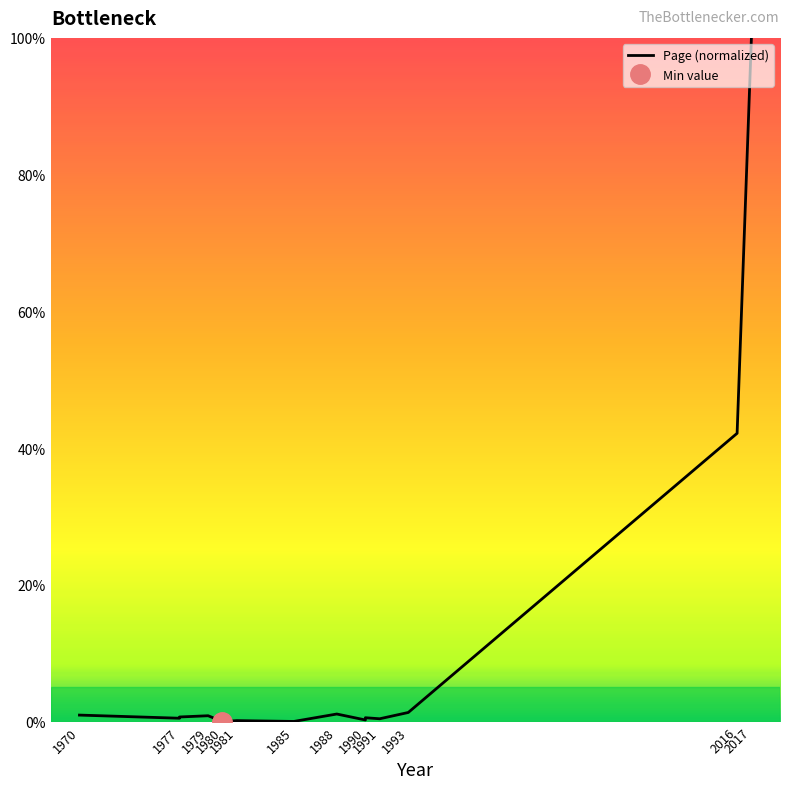

Reading left to right, what are all the values shown in this chart?

1.0	0.5	0.7	0.9	0.0	0.1	0.0	1.1	0.2	0.6	0.4	1.3	42.2	100.0